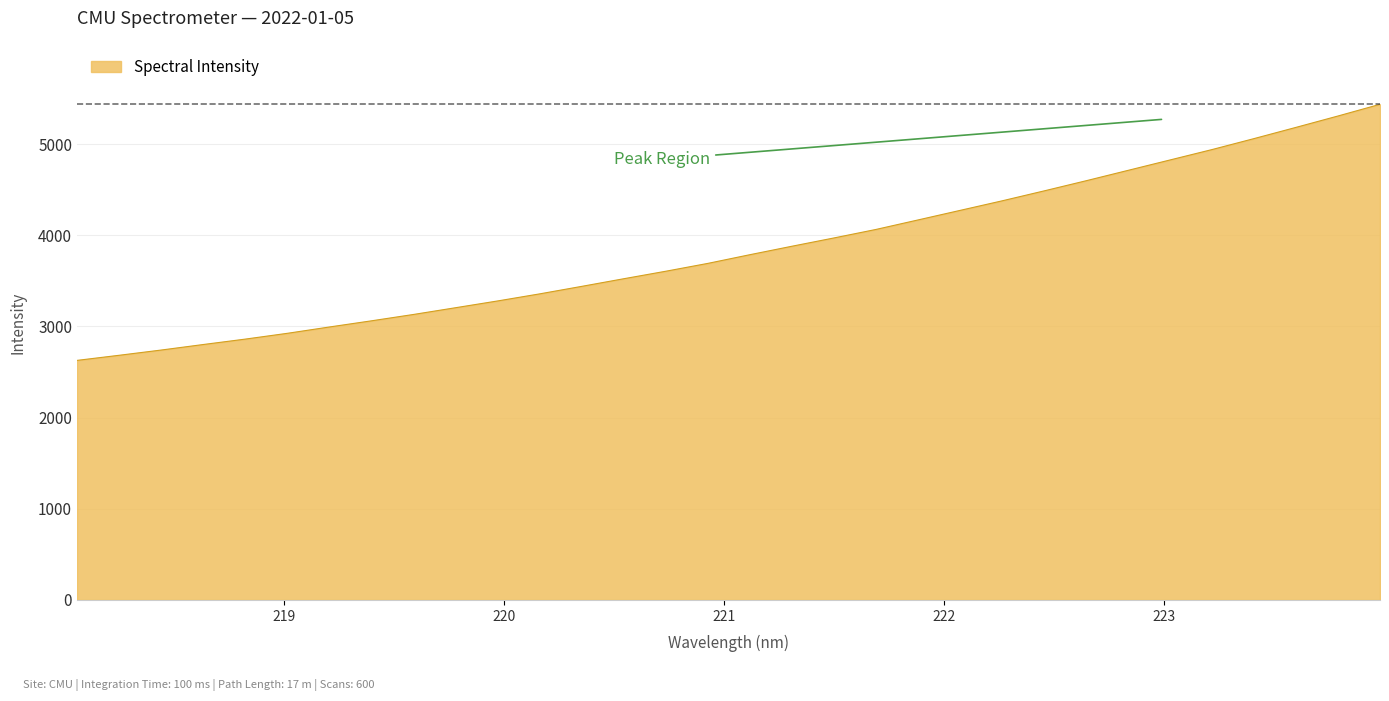

What is the minimum value shown in the chart?

2627.5